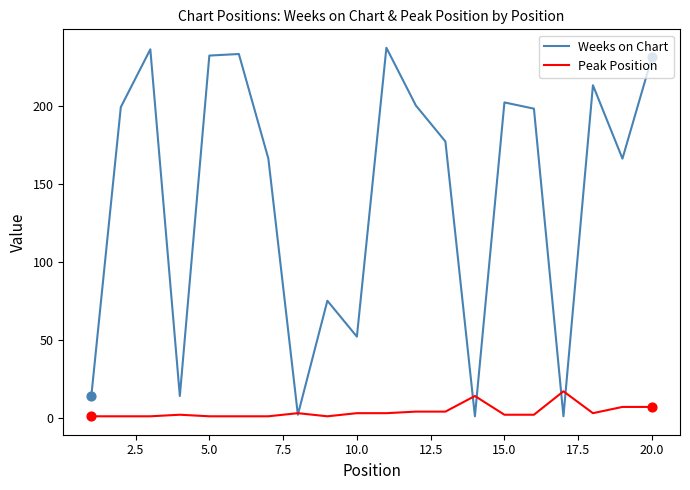

What are all the series names shown in the legend?

Weeks on Chart, Peak Position